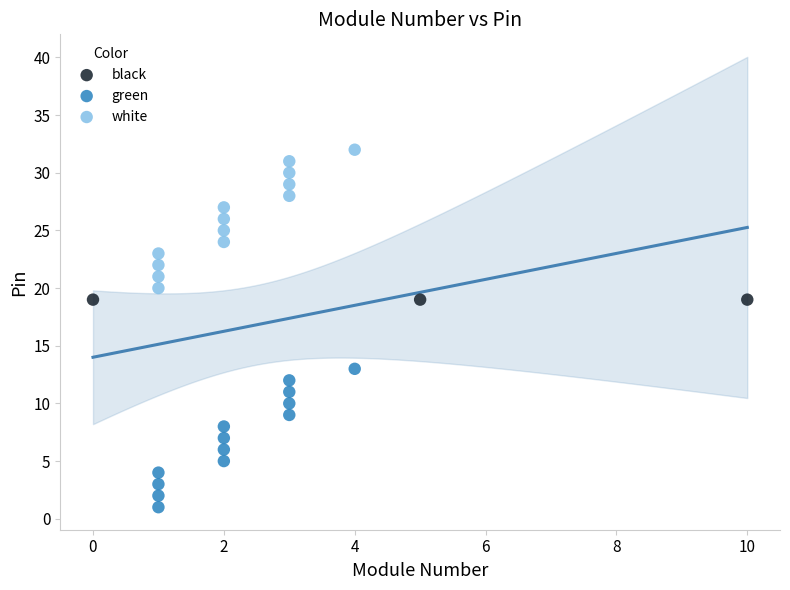

Which series reaches the maximum Y coordinate?

white